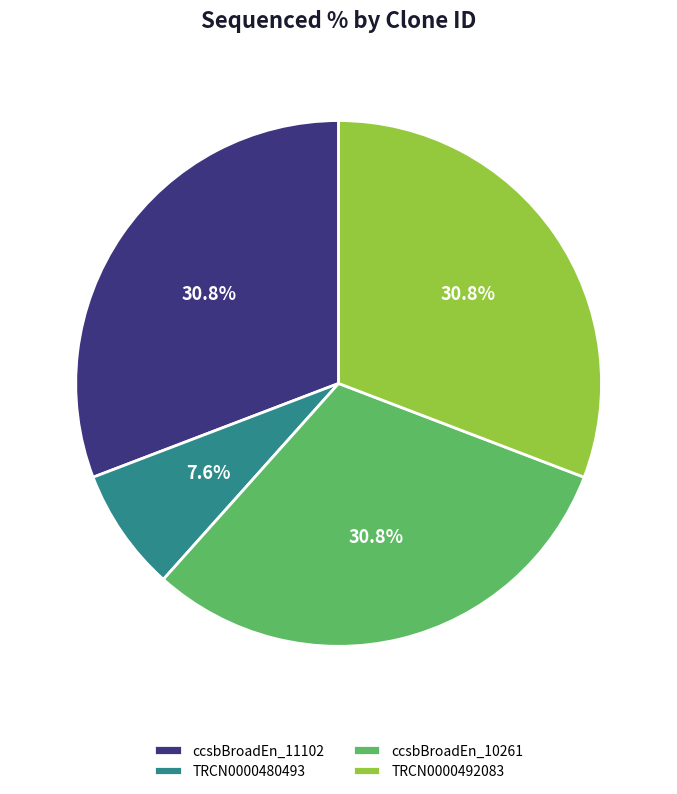

True or false: ccsbBroadEn_11102 accounts for 31% of the total.

True